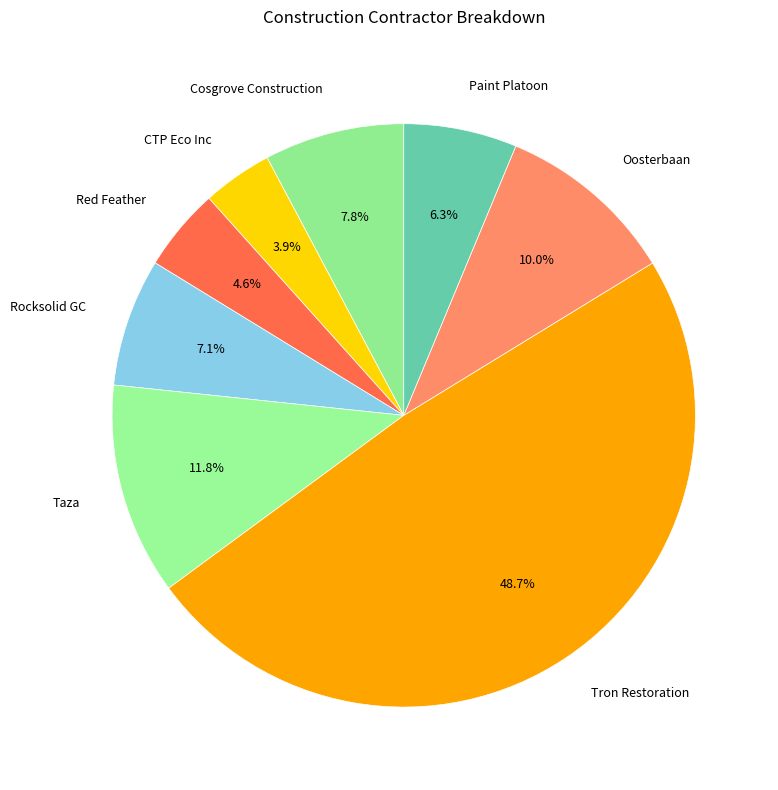

Is it true that Red Feather is 5% of the pie?

True